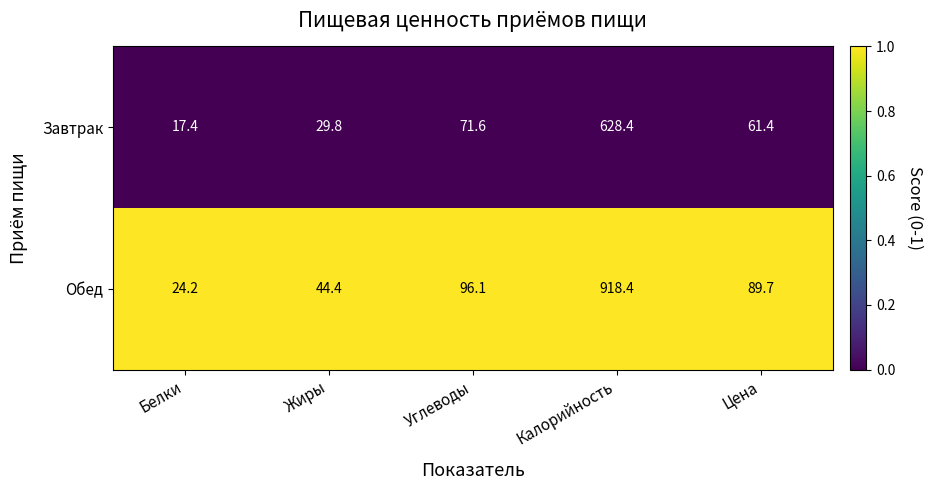

At which label does Обед first exceed 89?

Углеводы